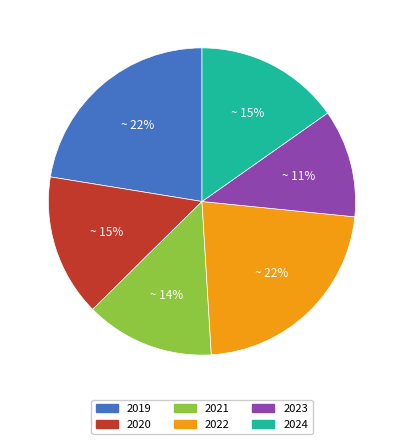

To the nearest percent, what is the difference between the largest and smallest slice percentages?

11%